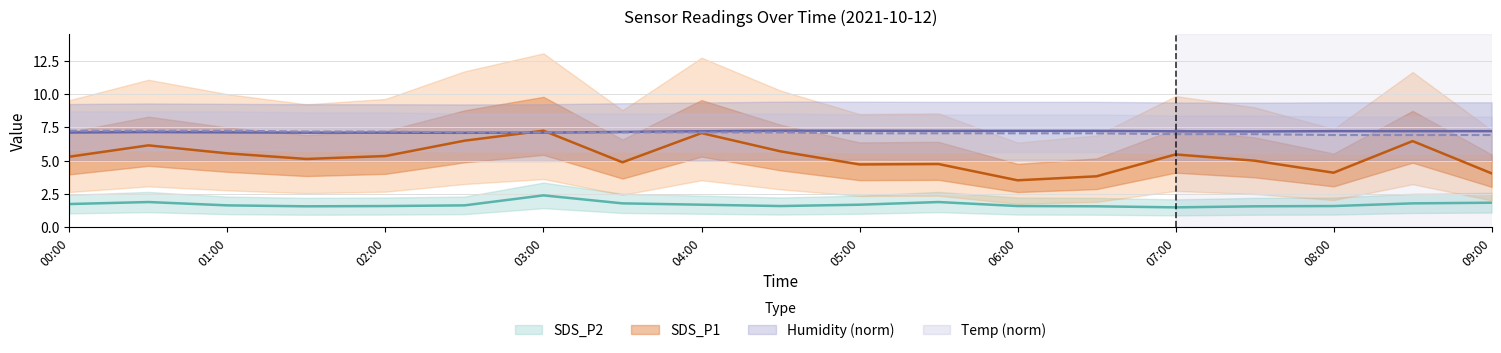

What is the sum of the Humidity values at 05:30 and 07:30?

14.4